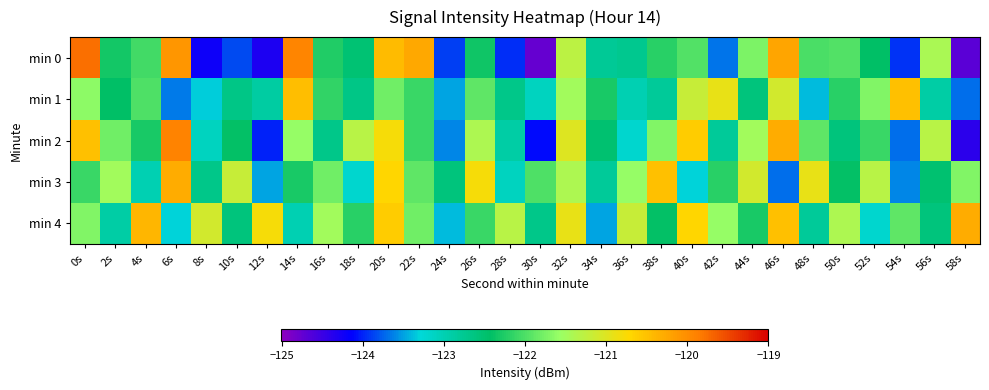

Between 10s and 16s, which series saw the biggest shift?

min 0